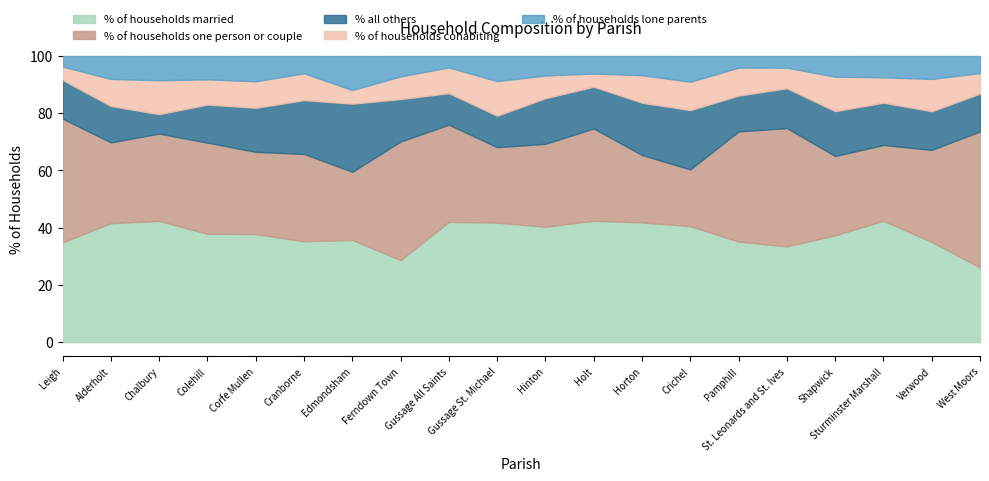

What is the minimum value shown in the chart?

3.7